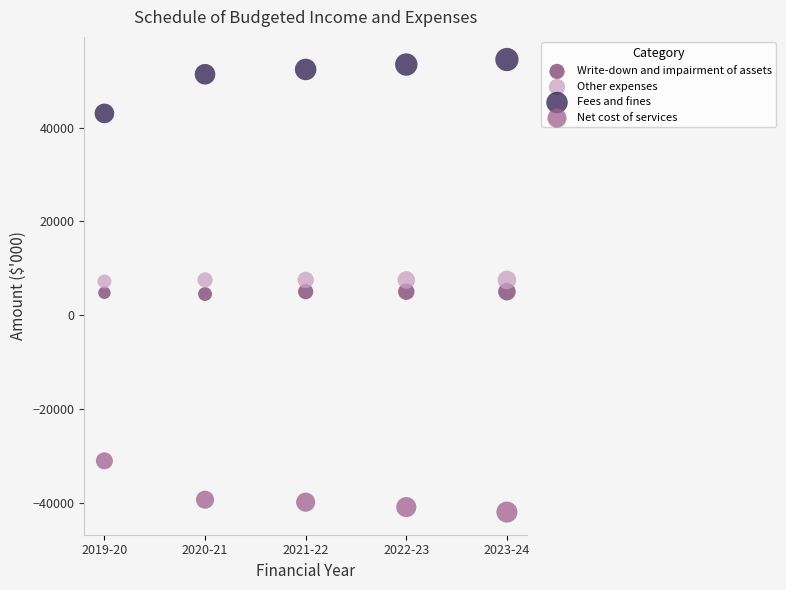

Which series reaches the maximum Y coordinate?

Fees and fines